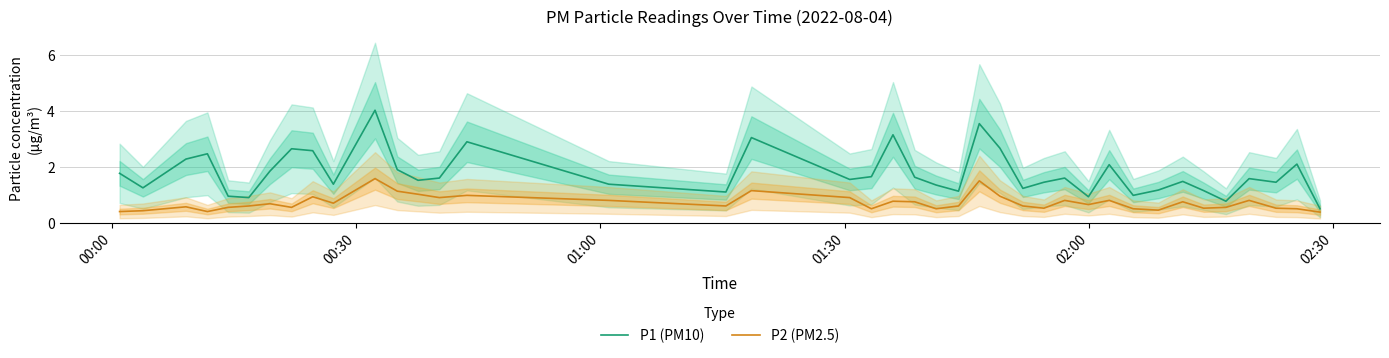

What is the highest value of the P2 (PM2.5) series?

1.6